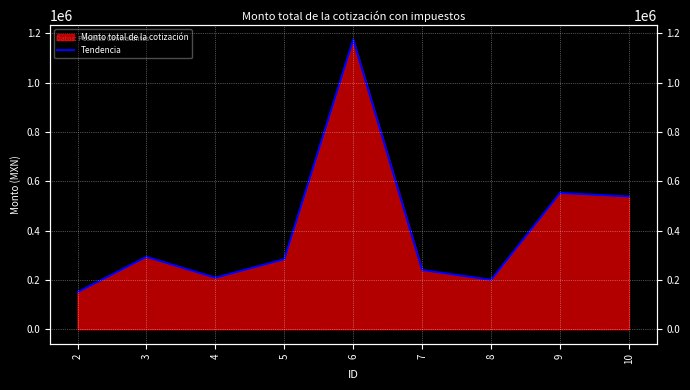

At which category does the chart reach its peak across all series?

6